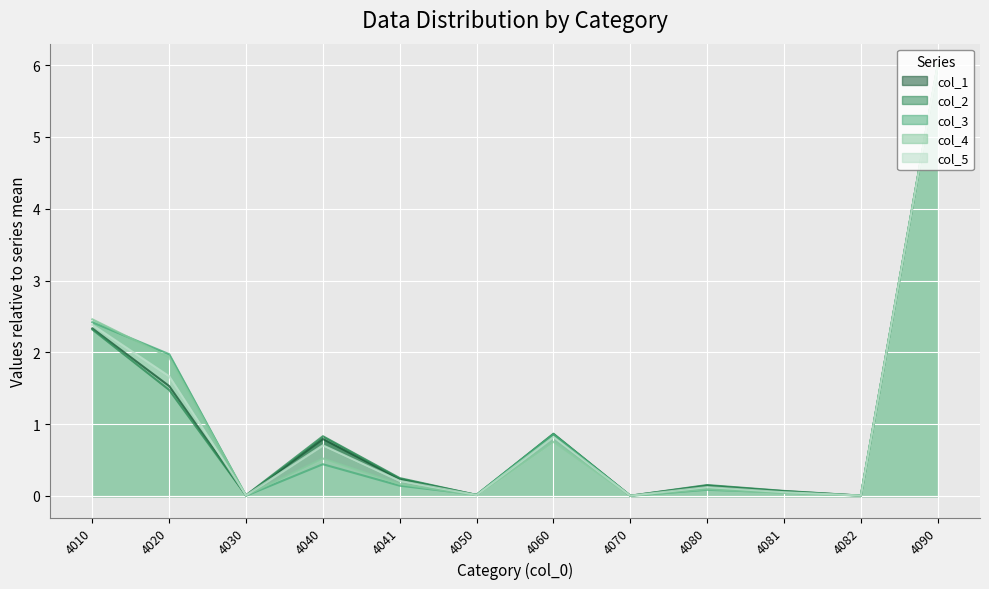

The col_5 series shows 0.2 at 4041. True or false?

True